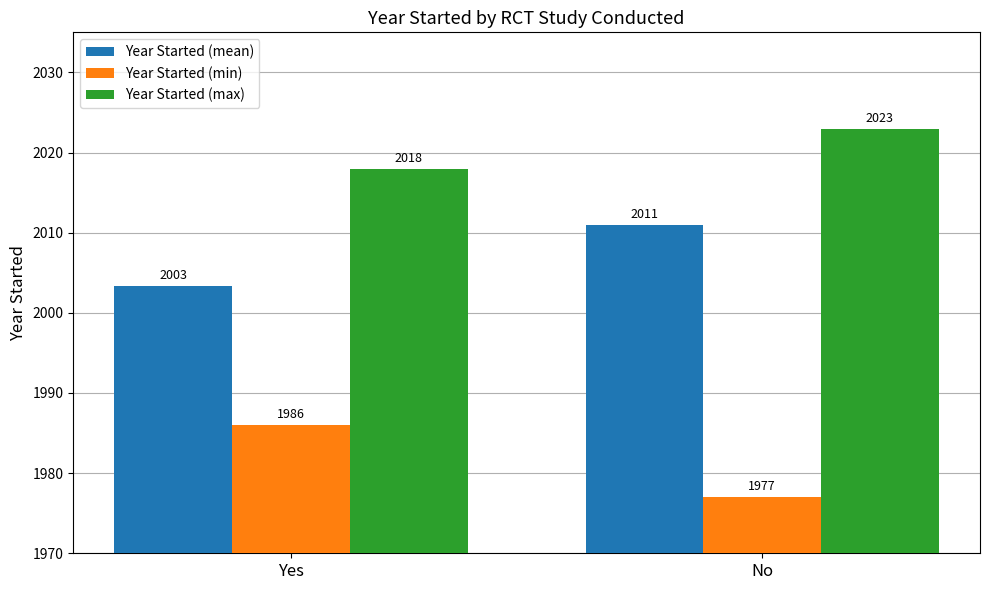

Which series has the largest total across all categories?

Year Started (max)